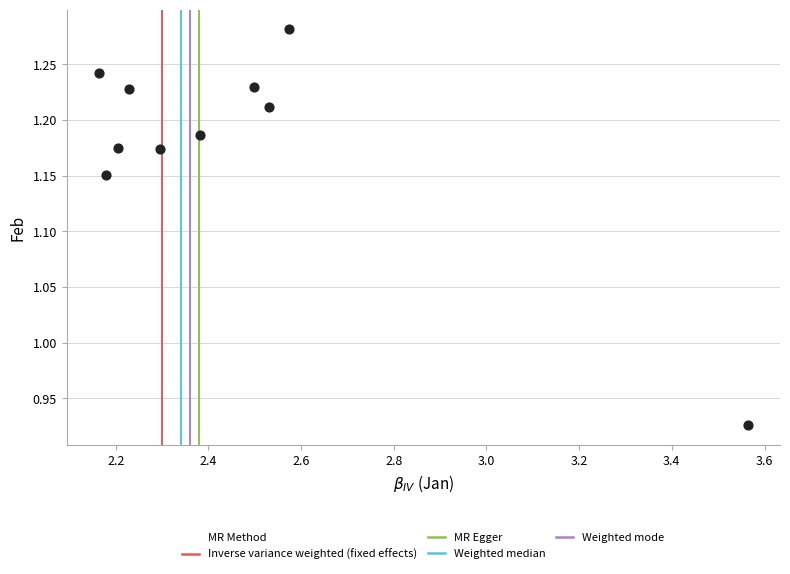

What is the range of X values (max minus min)?

1.4